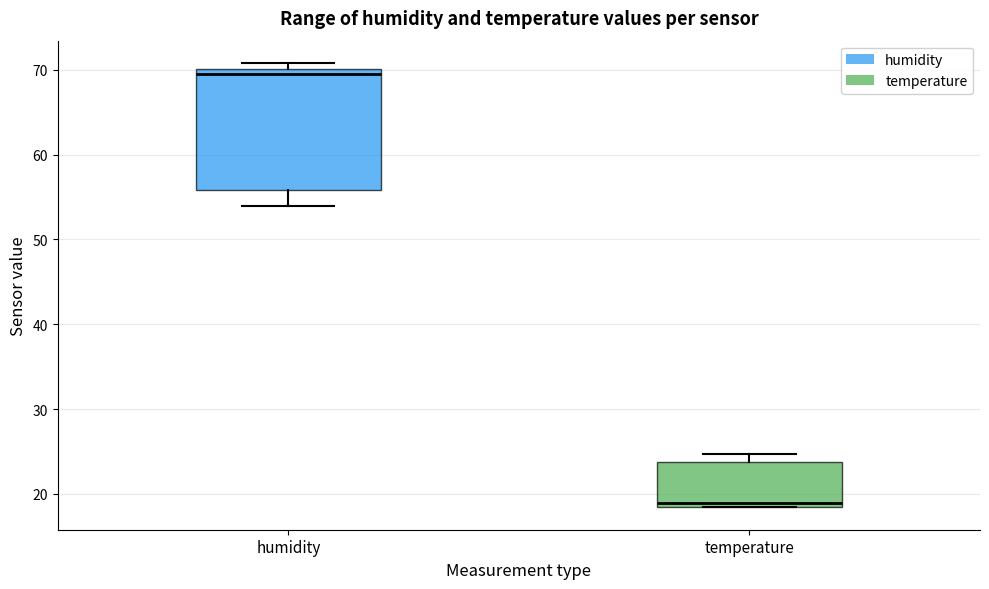

Where does the median line of the box for humidity sit on the y-axis? The values are not printed on the chart, so give them approximately, as read against the axis.

69